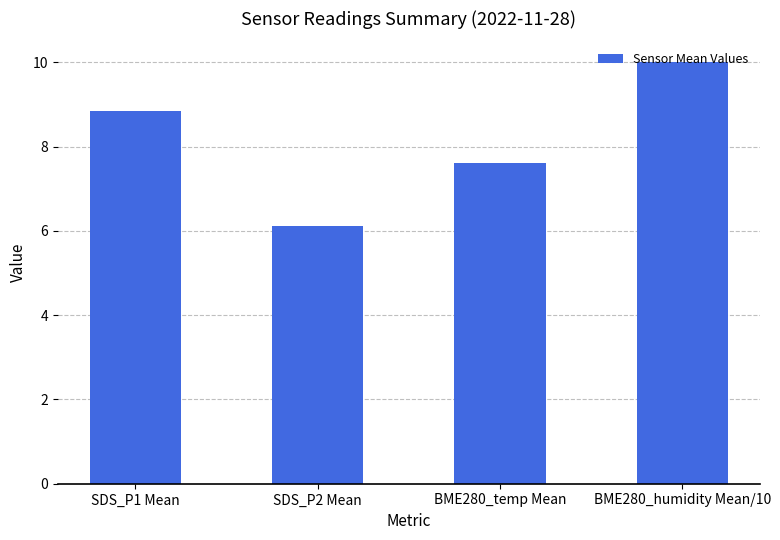

What is the label of the 3rd bar from the left?

BME280_temp Mean